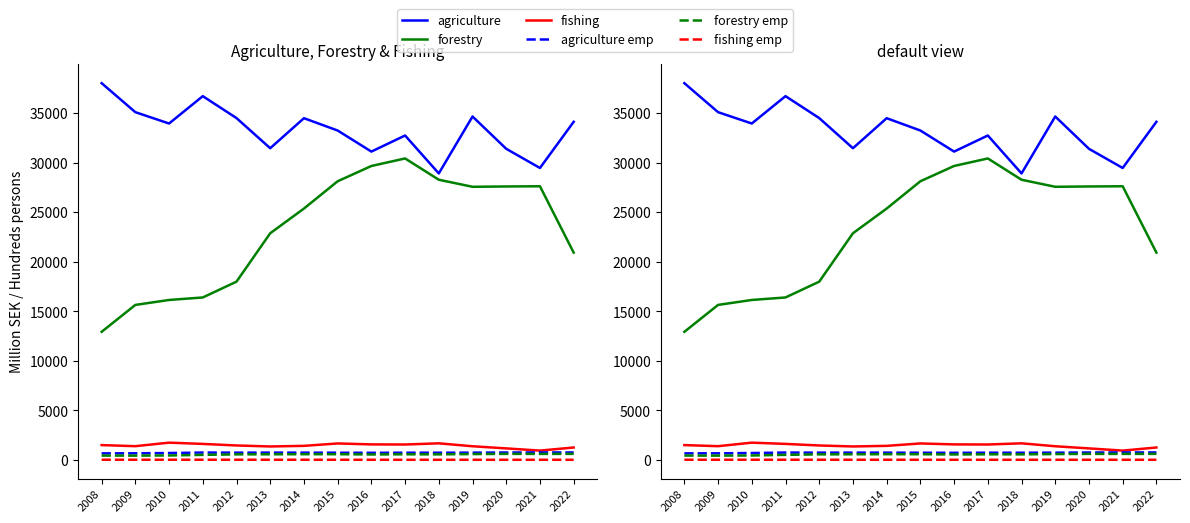

Reading right to left, list all the values displayed in this chart.

Agriculture (val added): 2022=34113	2021=29455	2020=31390	2019=34650	2018=28906	2017=32733	2016=31110	2015=33236	2014=34478	2013=31449	2012=34490	2011=36703	2010=33942	2009=35086	2008=38013
Forestry (val added): 2022=20917	2021=27611	2020=27590	2019=27558	2018=28269	2017=30417	2016=29657	2015=28116	2014=25361	2013=22870	2012=17986	2011=16392	2010=16139	2009=15640	2008=12926
Fishing (val added): 2022=1255	2021=942	2020=1164	2019=1380	2018=1676	2017=1557	2016=1568	2015=1663	2014=1420	2013=1359	2012=1459	2011=1617	2010=1743	2009=1388	2008=1497
Agriculture employees: 2022=755	2021=756	2020=749	2019=735	2018=729	2017=730	2016=719	2015=729	2014=736	2013=739	2012=735	2011=746	2010=697	2009=670	2008=665
Forestry employees: 2022=612	2021=609	2020=611	2019=592	2018=563	2017=568	2016=552	2015=577	2014=579	2013=569	2012=562	2011=512	2010=450	2009=434	2008=438
Fishing employees: 2022=16	2021=16	2020=15	2019=16	2018=16	2017=16	2016=17	2015=18	2014=19	2013=19	2012=20	2011=20	2010=21	2009=21	2008=20